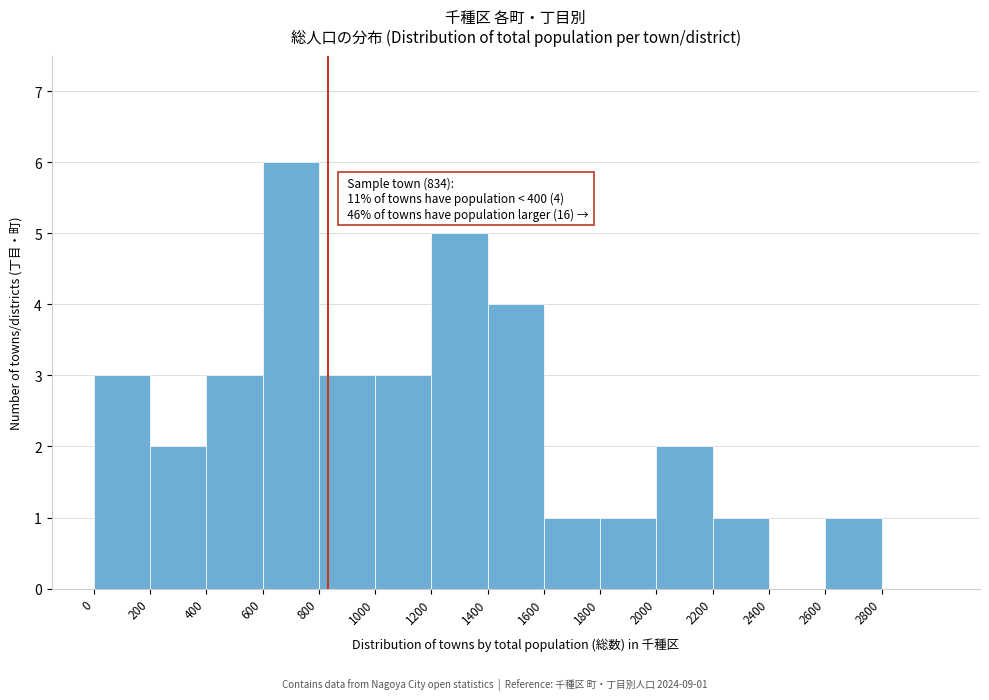

Which range on the x-axis has the tallest bar?

600 to 800